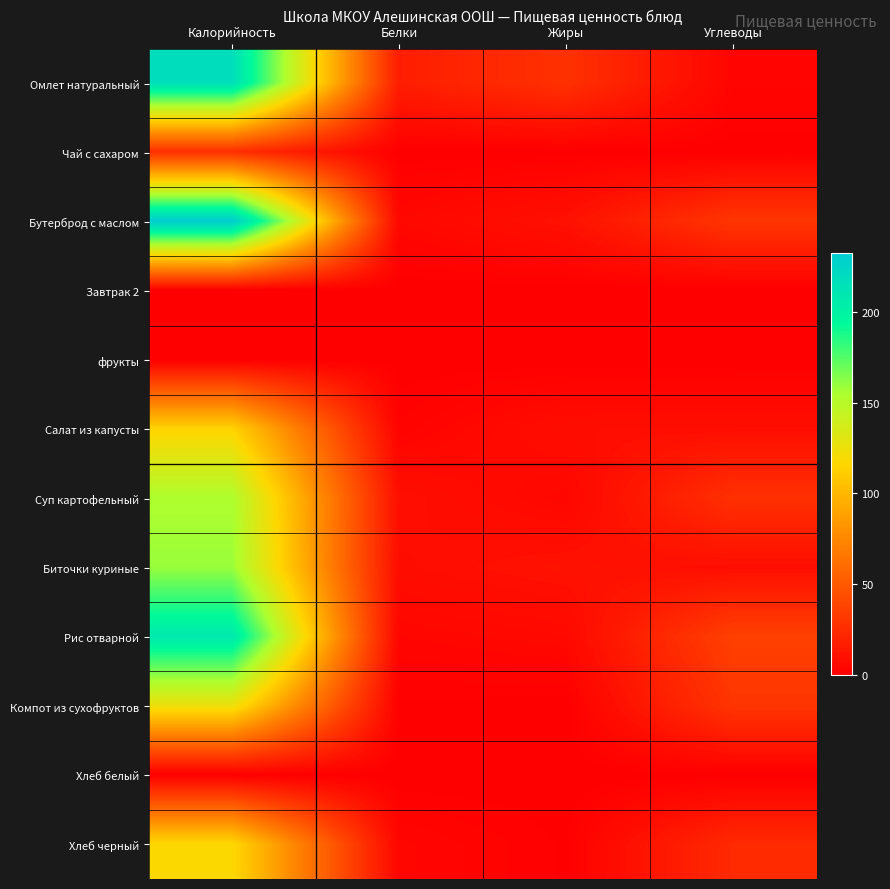

Which category has the highest value across all series?

Калорийность